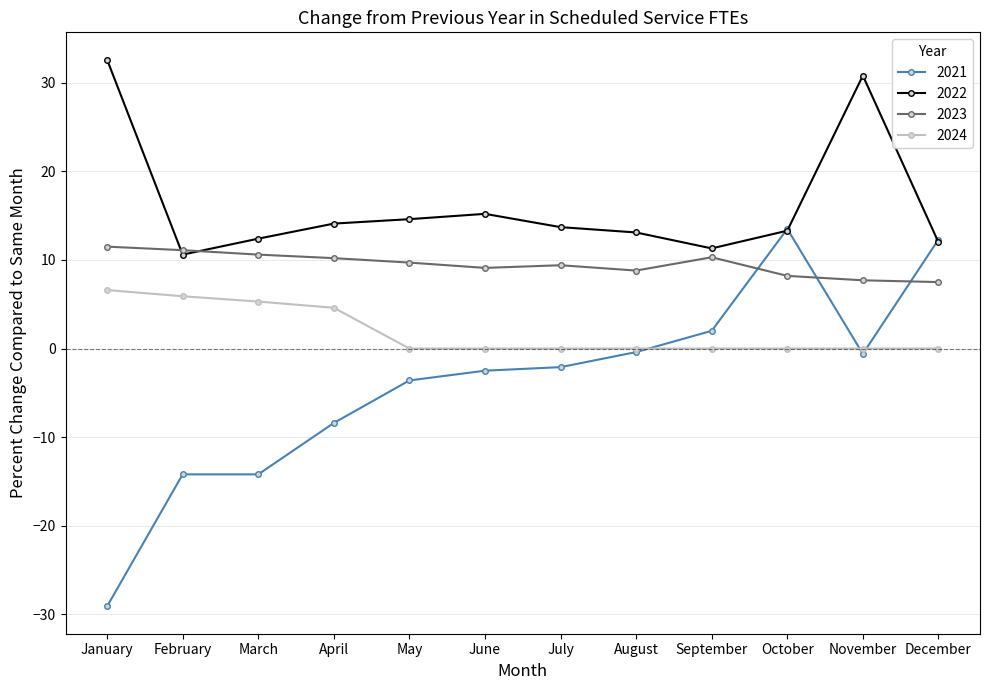

The 2023 series shows 8.8 at August. True or false?

True